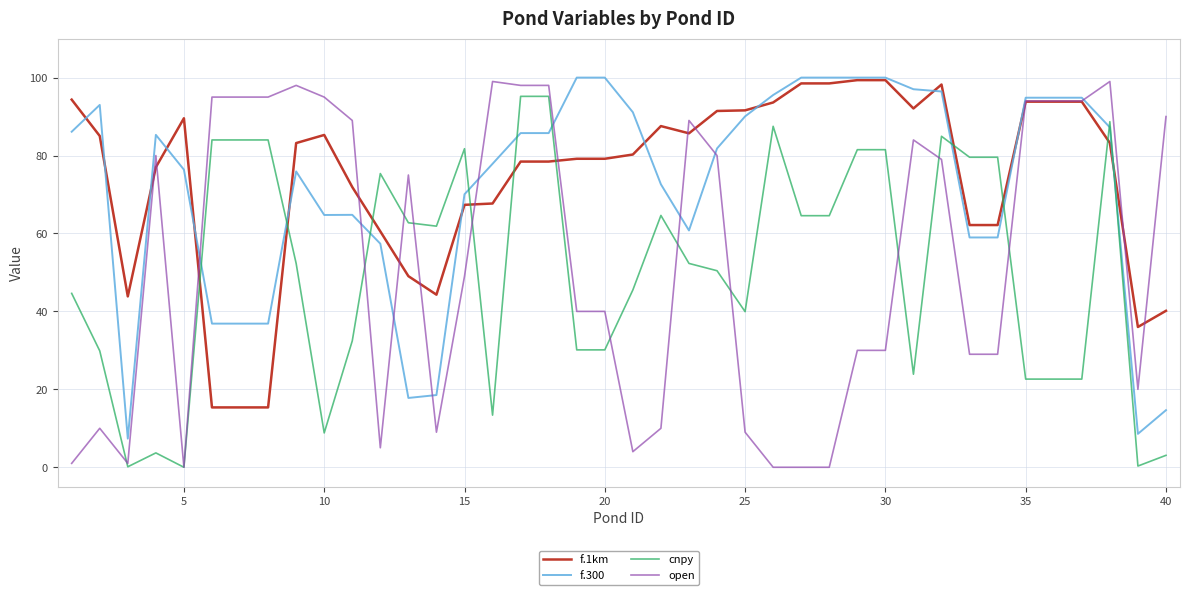

What is the maximum value for f.1km?

99.3